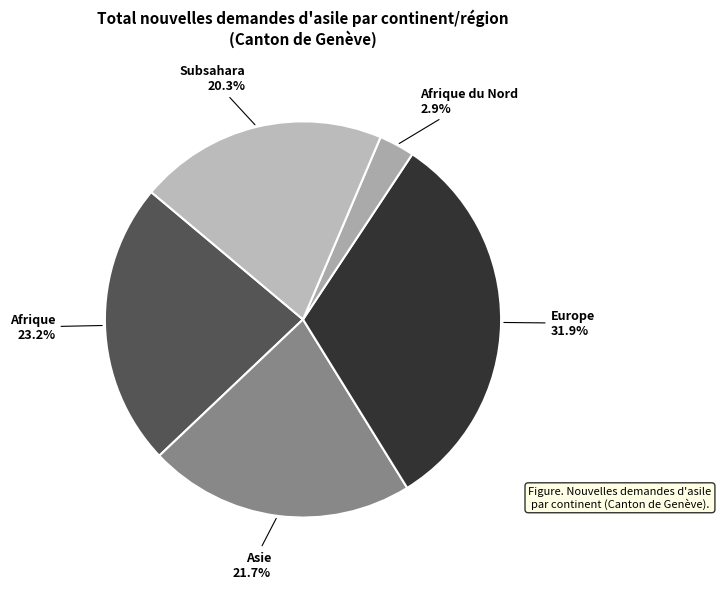

Is Subsahara the majority of the pie?

No